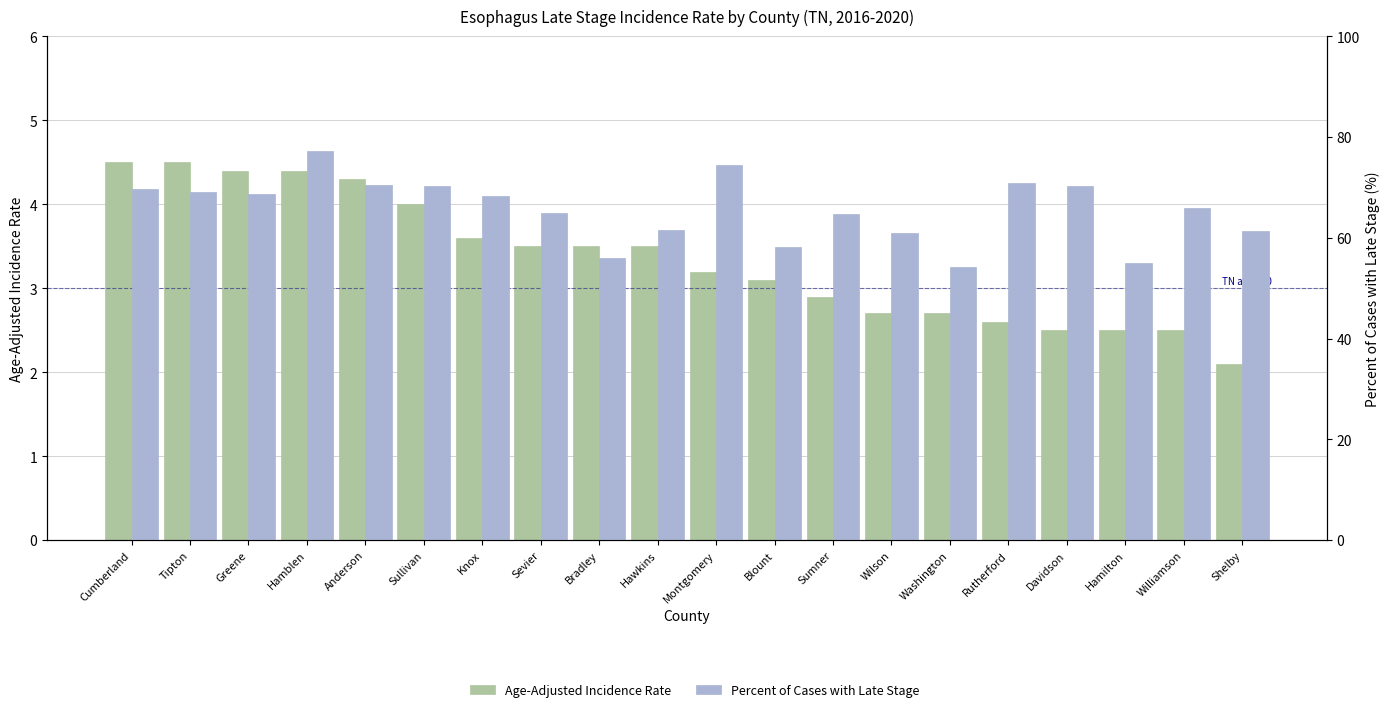

Is it true that Percent of Cases with Late Stage equals 81.9 at Blount?

False